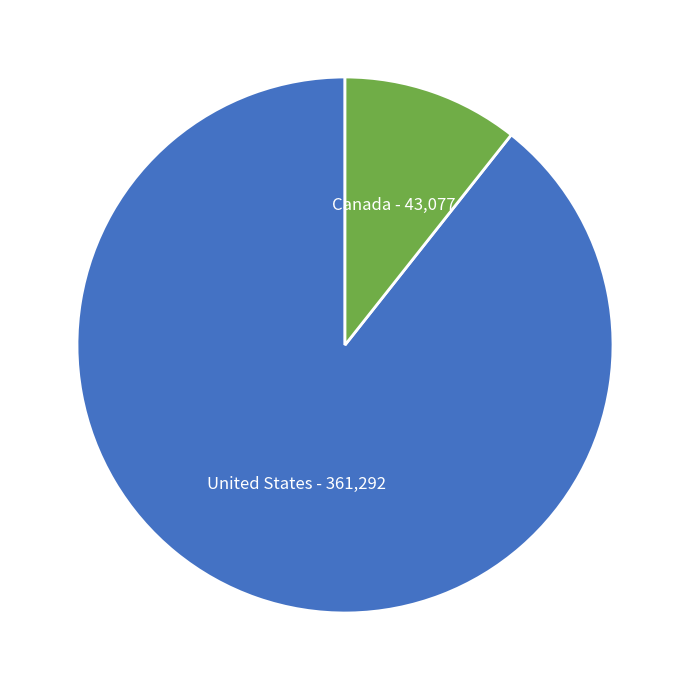

The Canada slice represents 1% of the pie. True or false?

False